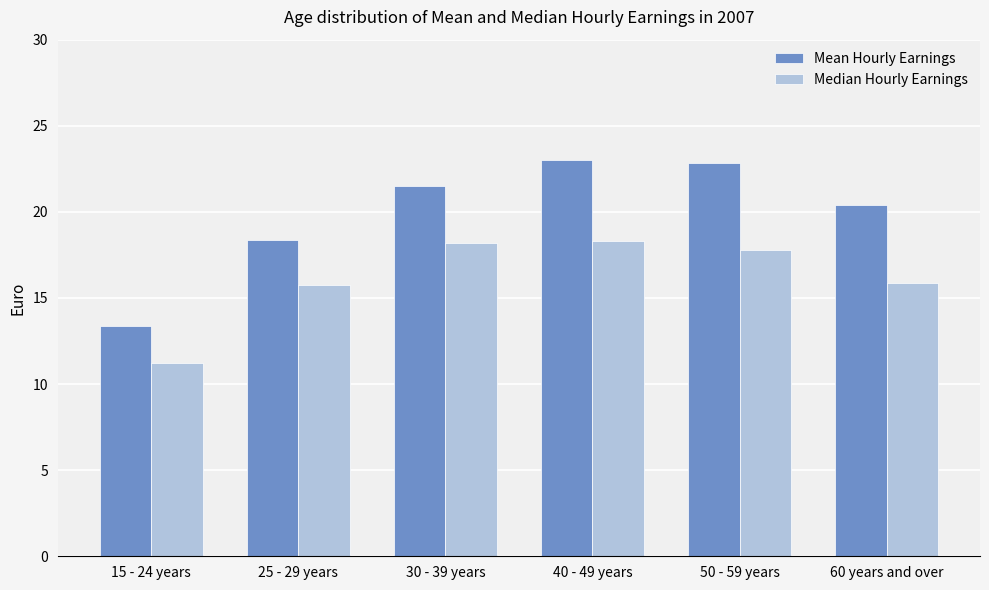

How many series are shown in this chart?

2